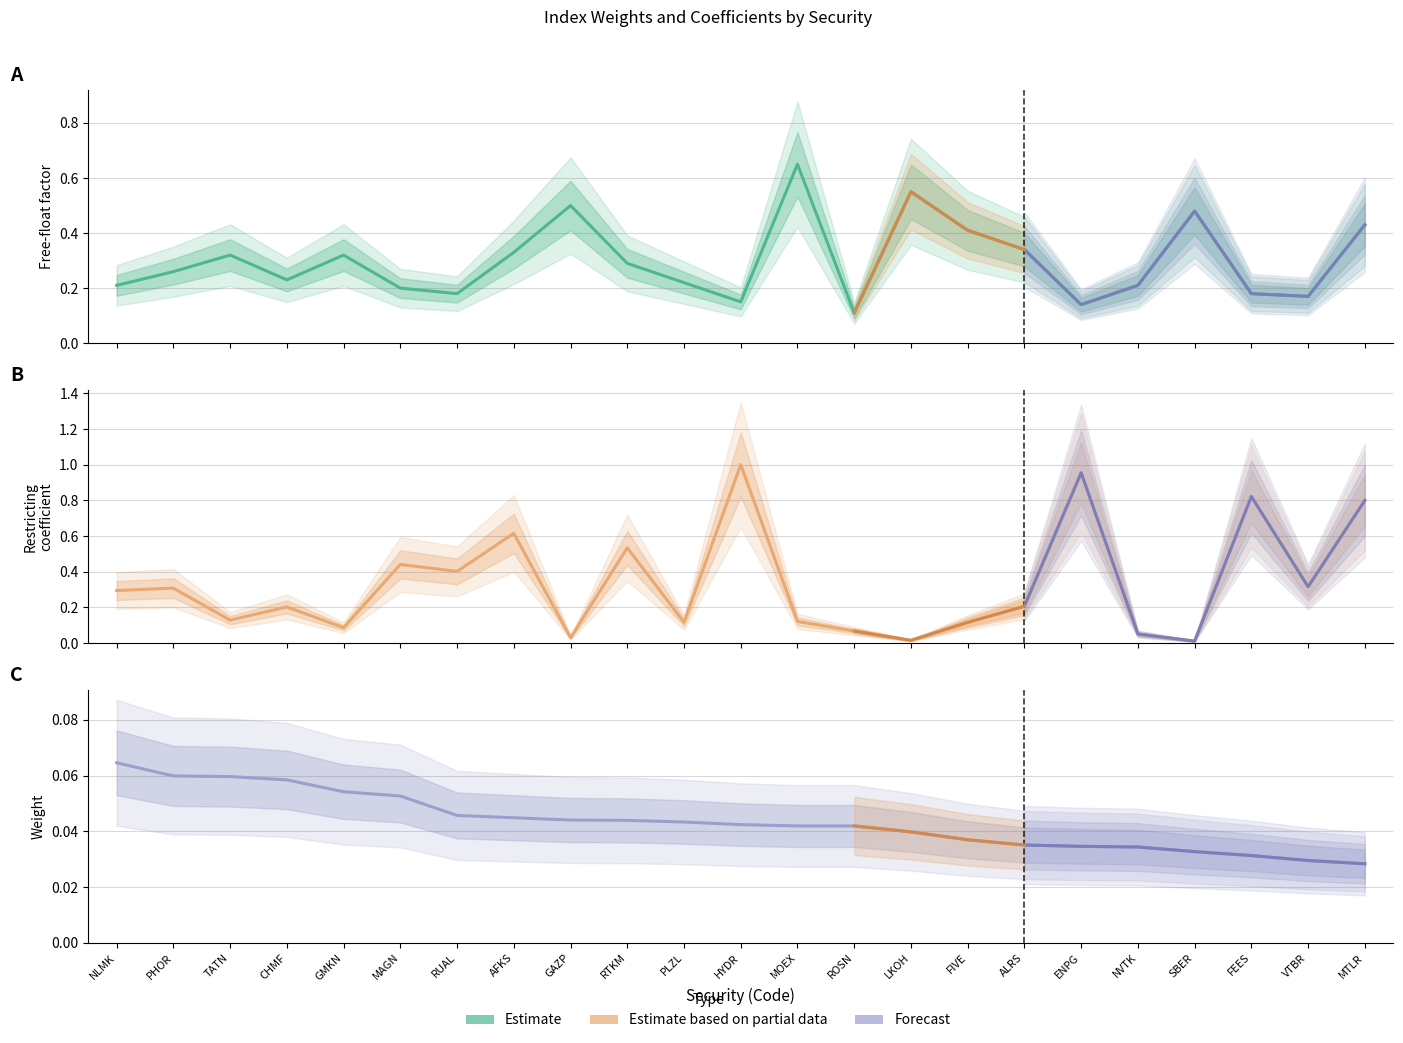

What is the label of the 23rd point from the right?

NLMK